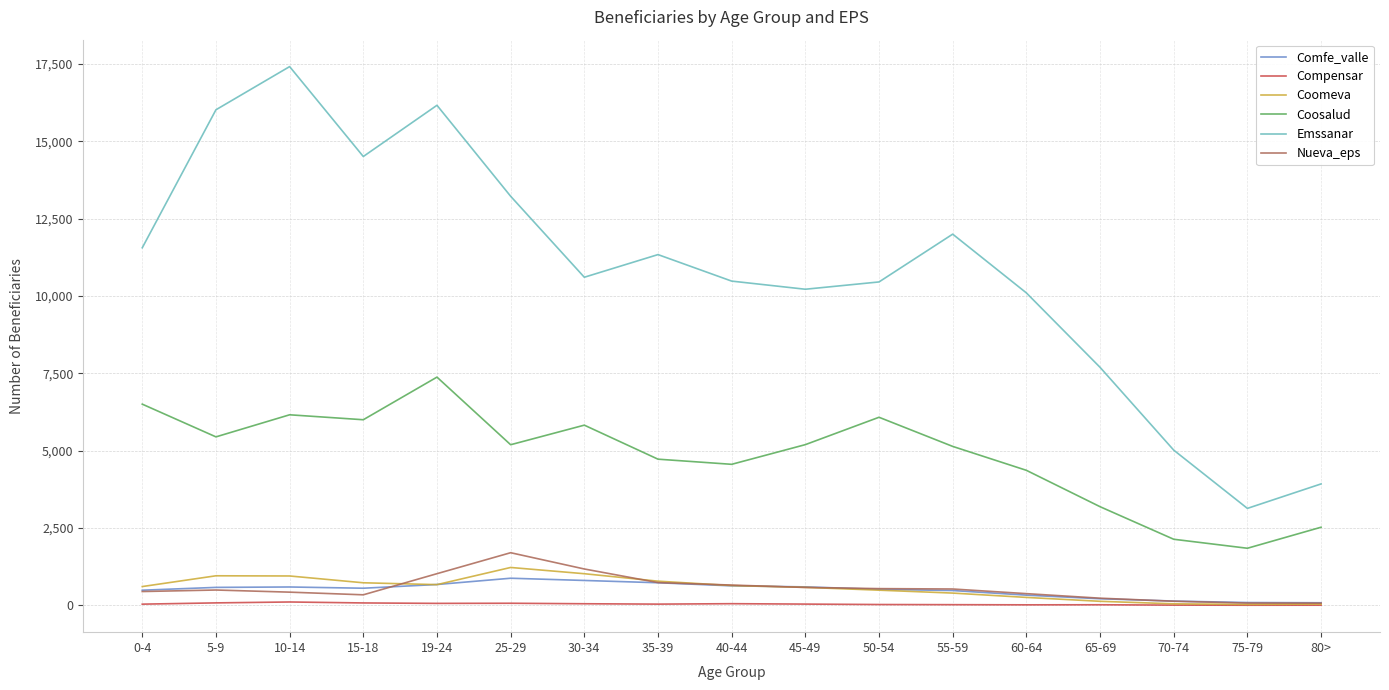

Count the number of data series in this chart.

6